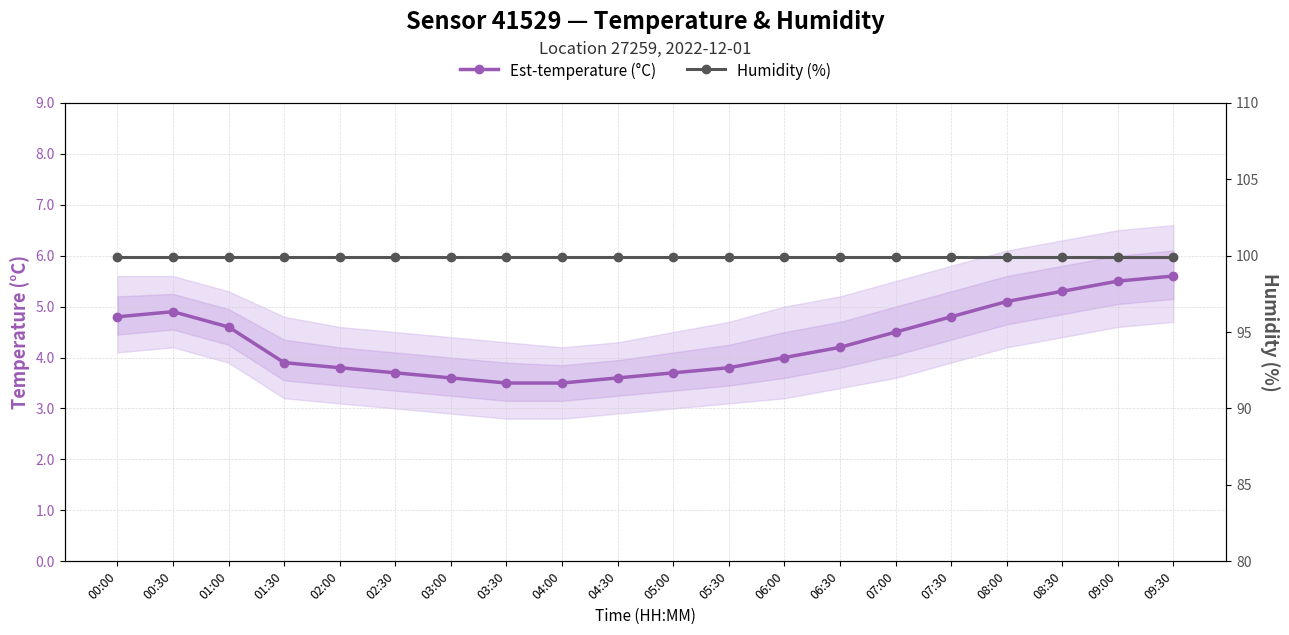

Does the chart display data point markers on the line(s)?

Yes